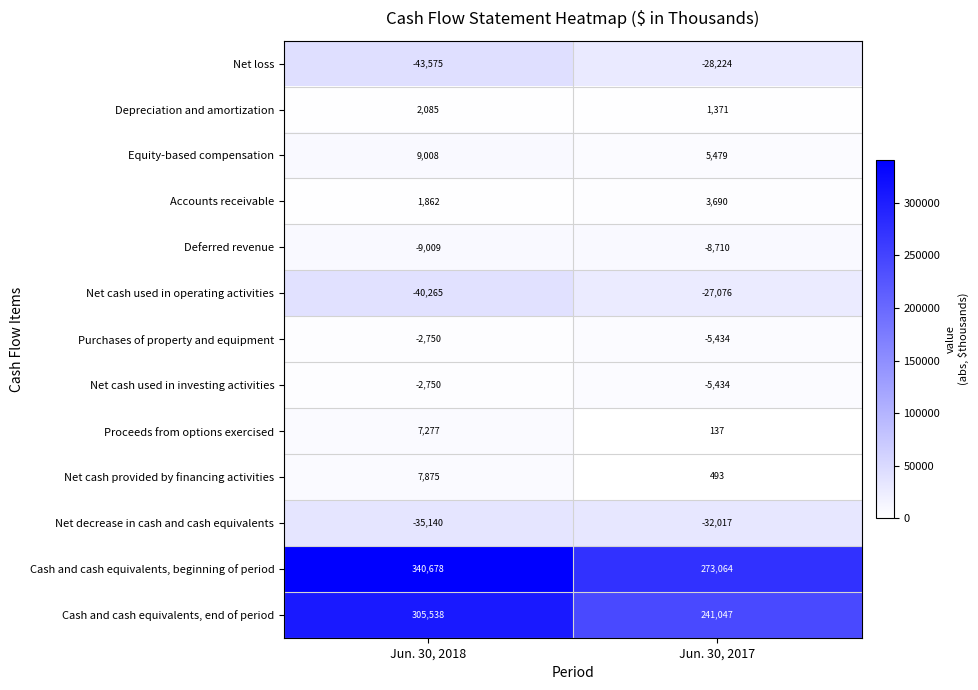

What is the difference between the Proceeds from options exercised values at Jun. 30, 2017 and Jun. 30, 2018?

7140